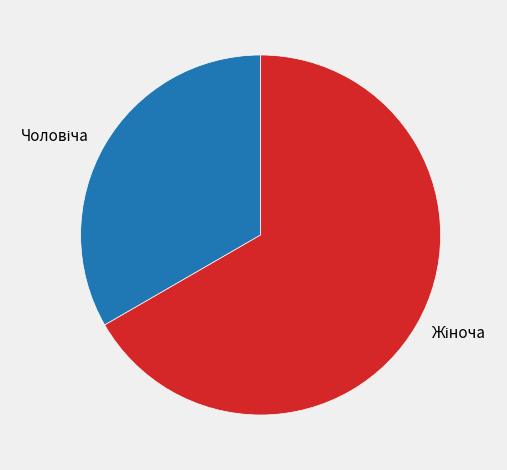

Is there a majority slice in this chart?

Yes